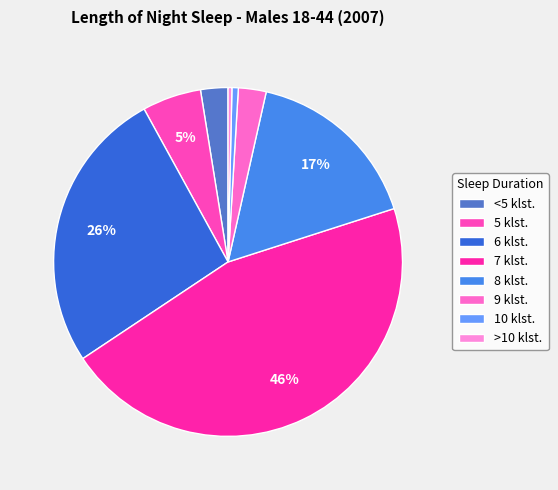

Which category has the smallest portion of the pie?

>10 klst.